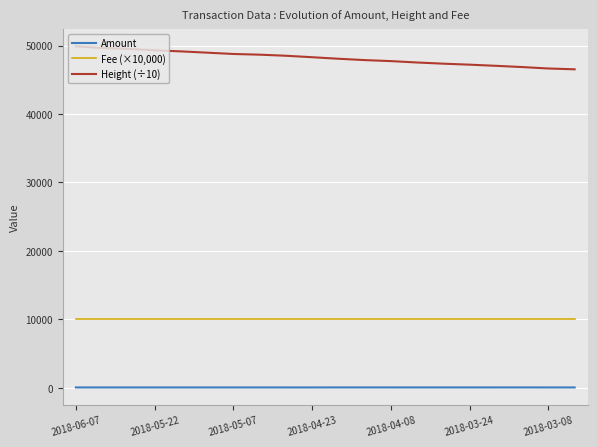

Which series has the widest spread of values?

Height (÷10)